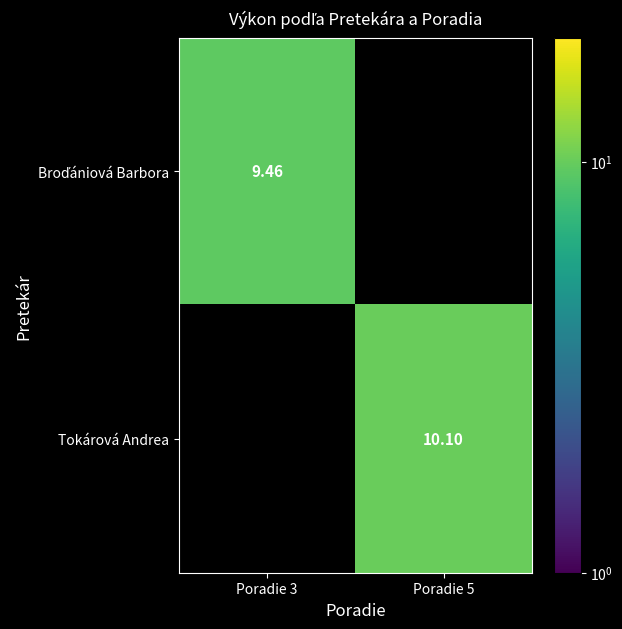

At which category does the chart reach its minimum across all series?

Poradie 3